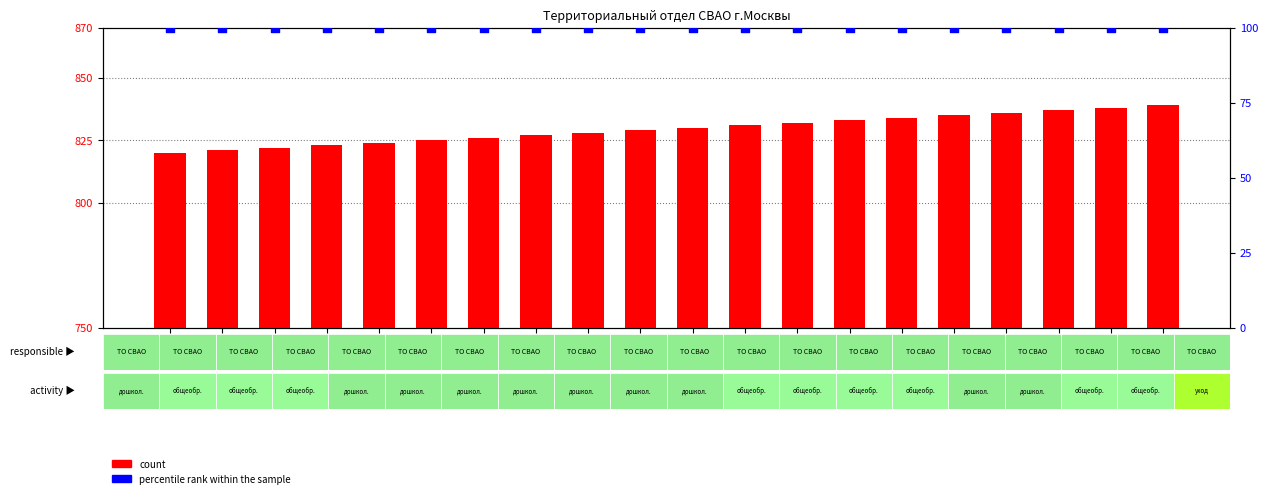

Which series reaches the maximum Y coordinate?

count